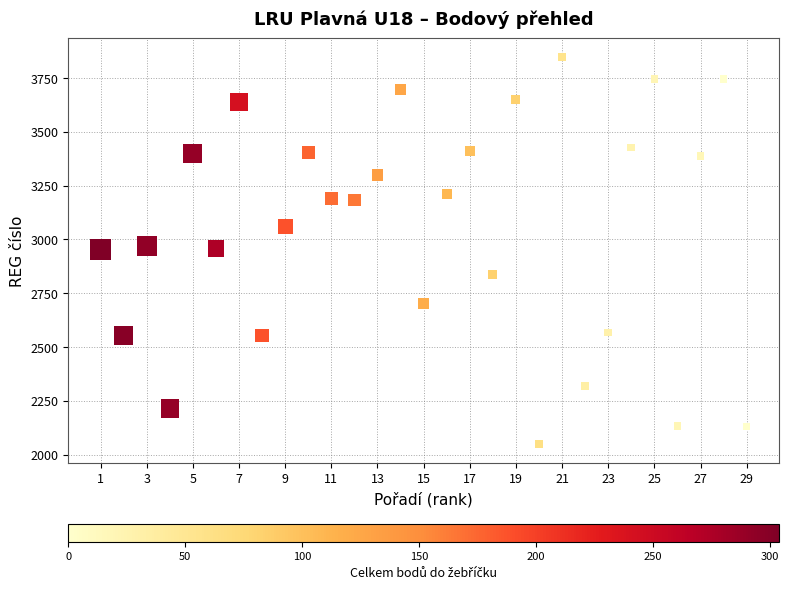

What is the range of Y values (max minus min)?

1797